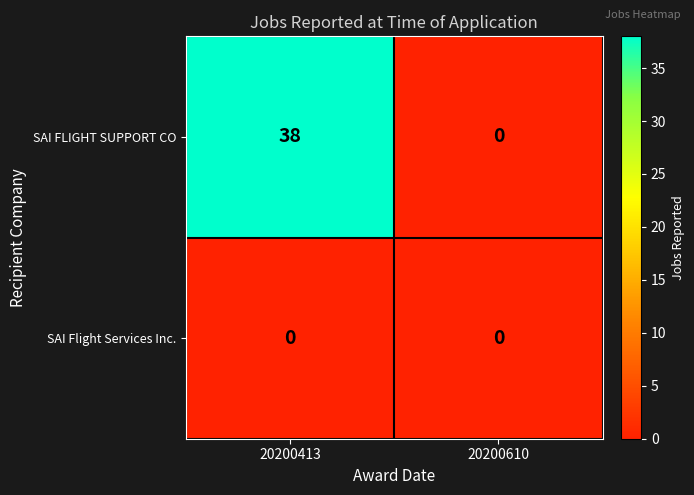

Rank the series by their average value, from highest to lowest.

SAI FLIGHT SUPPORT CO, SAI Flight Services Inc.